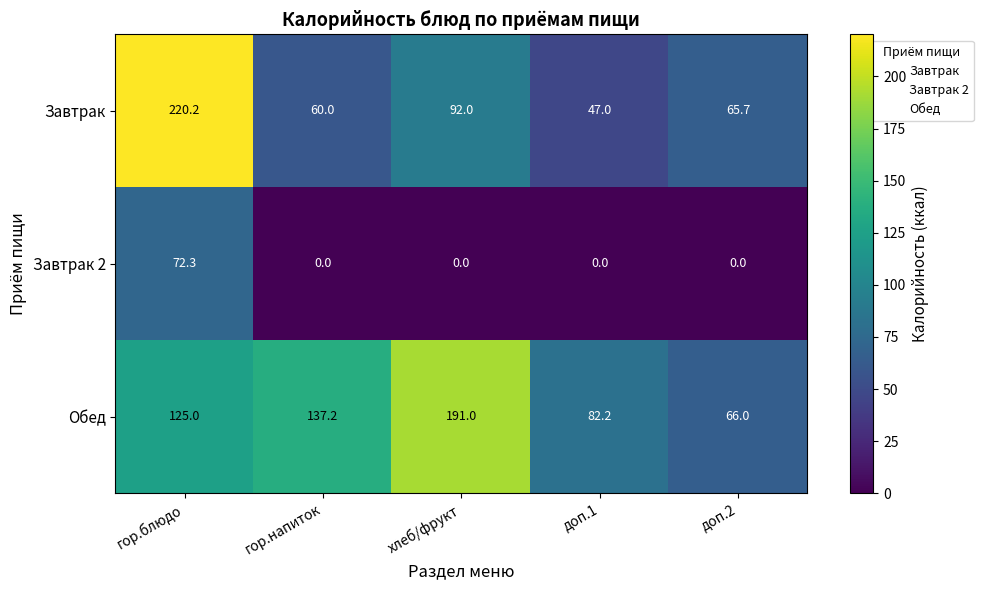

What is the maximum value for Обед?

191.0